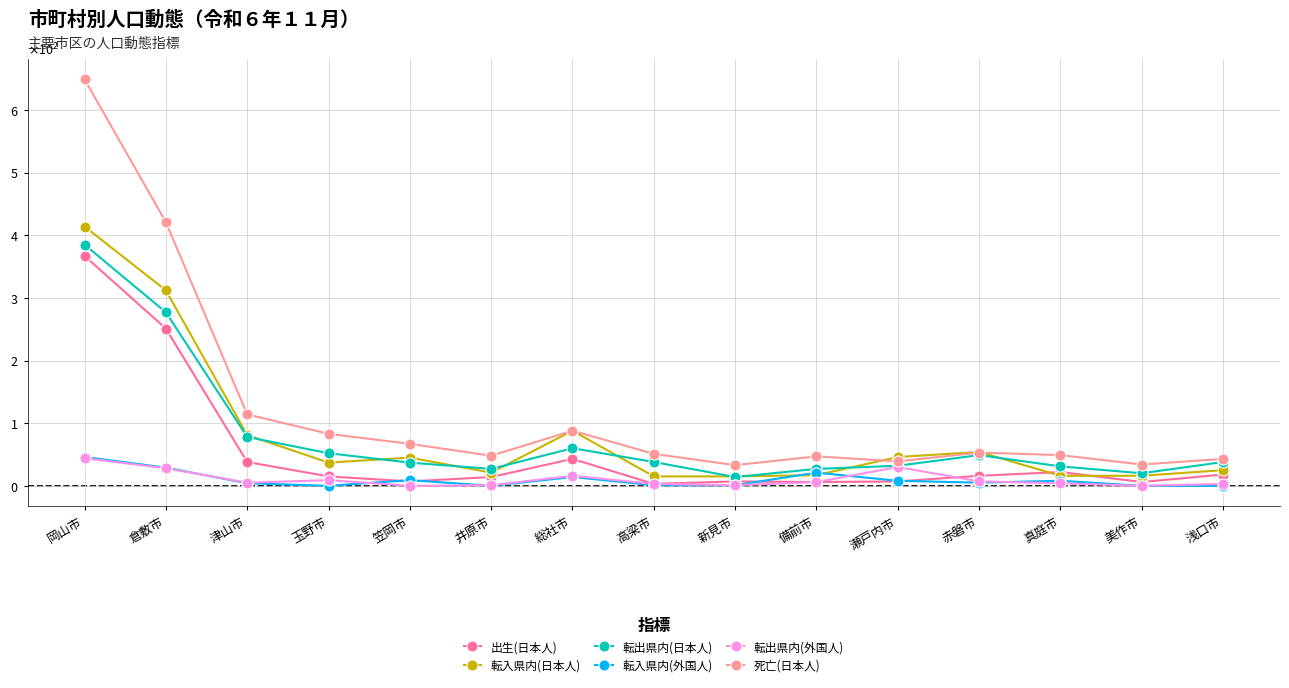

True or false: 死亡(日本人) has a value of 34 at 美作市.

True